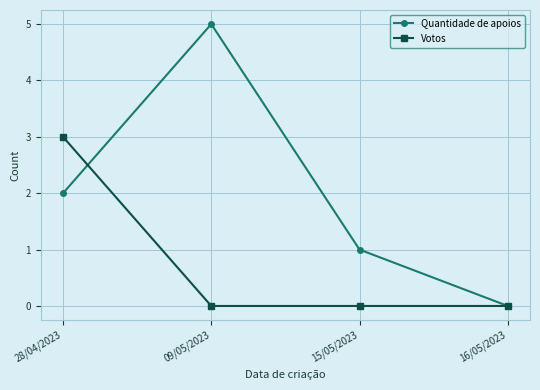

Reading left to right, what are all the values shown in this chart?

Quantidade de apoios: 2	5	1	0
Votos: 3	0	0	0